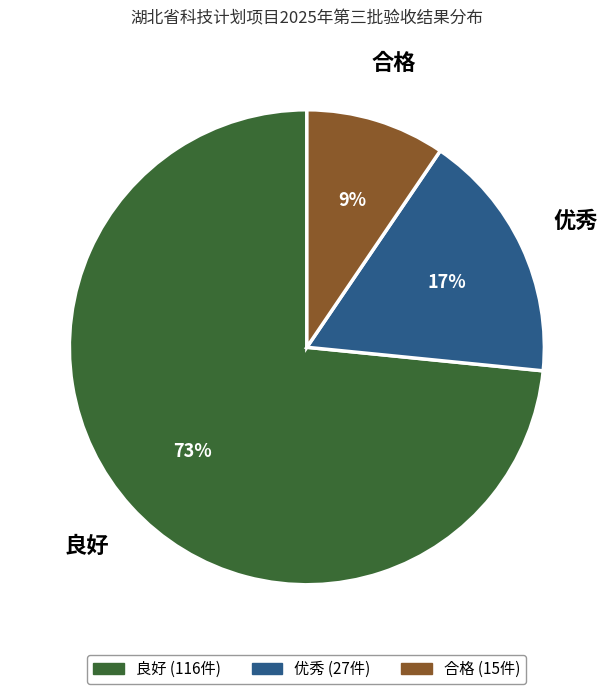

Do 优秀 and 合格 together represent more than half of the pie?

No